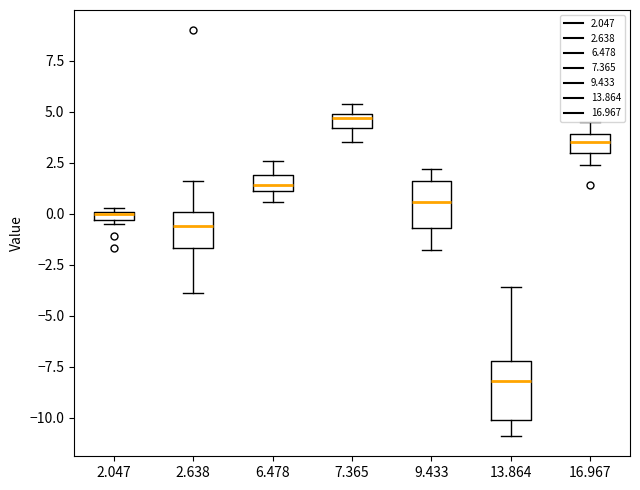

Which box is the tallest, from its lower edge to its upper edge?

13.864